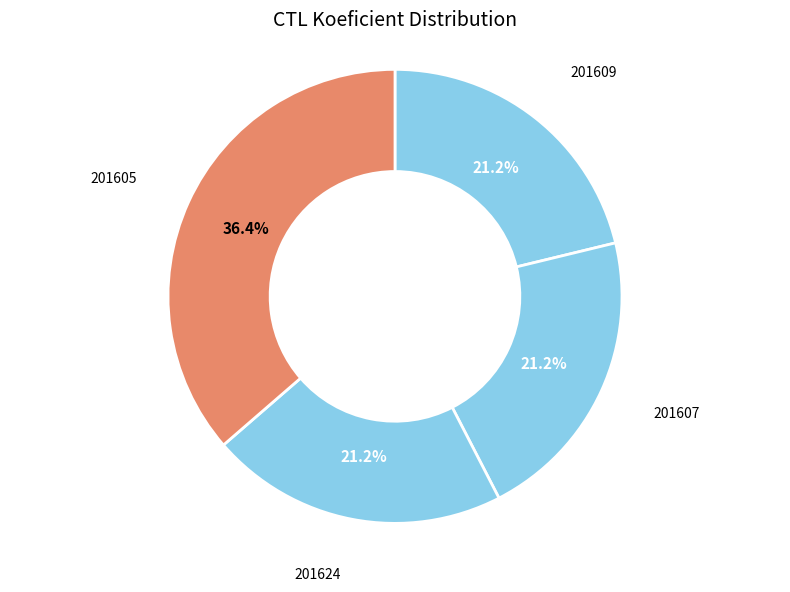

Approximately how many times larger is the value at 201605 compared to 201607?

1.7